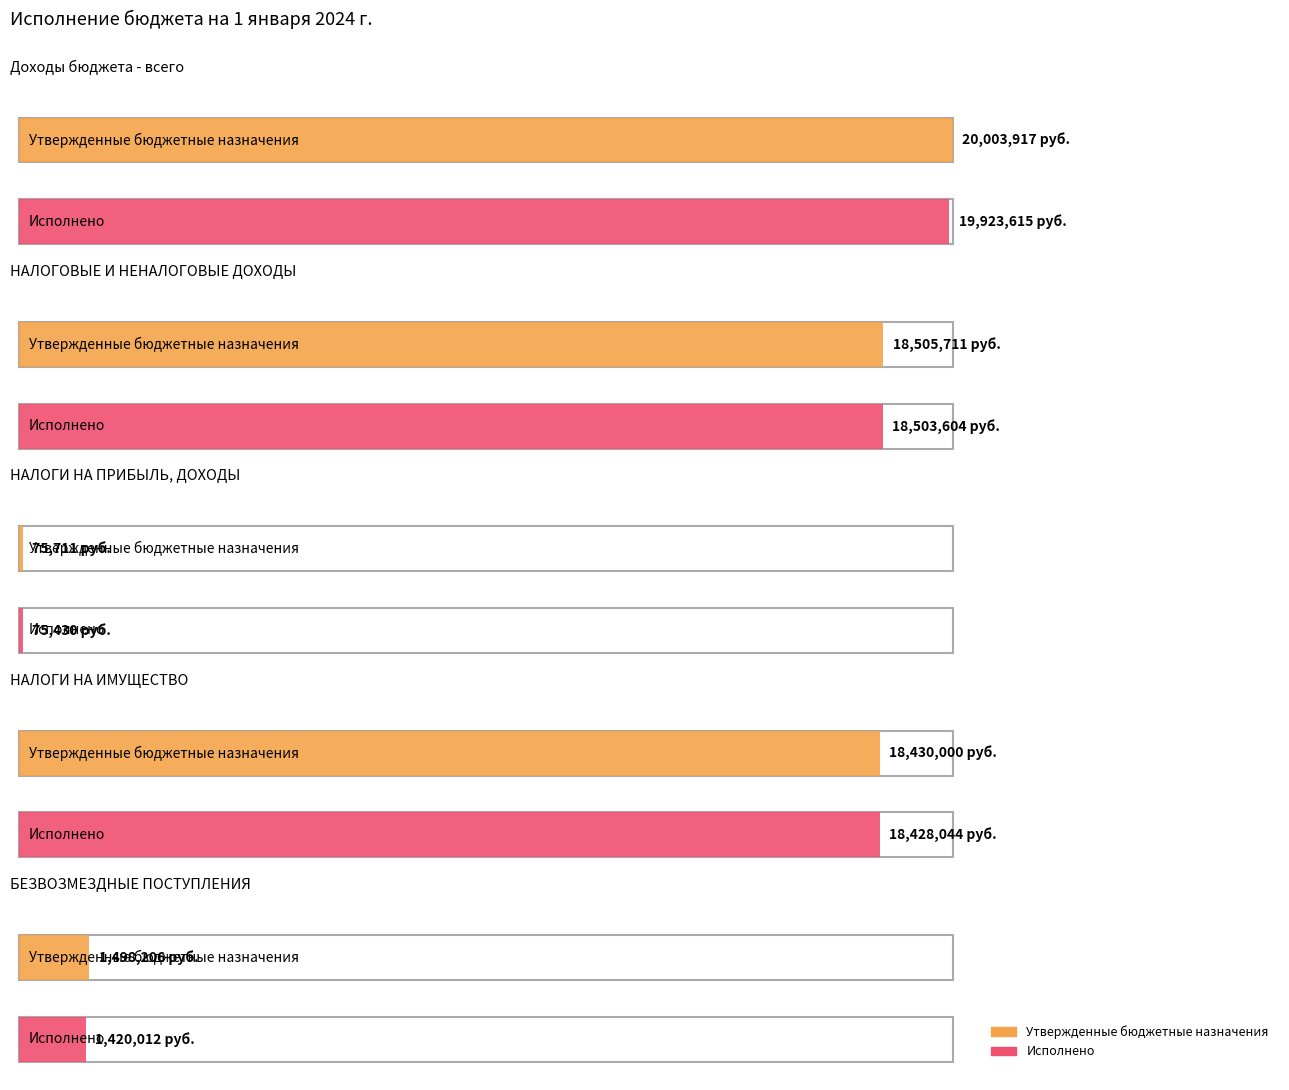

What is the label of the 3rd bar from the left?

НАЛОГИ НА ПРИБЫЛЬ, ДОХОДЫ